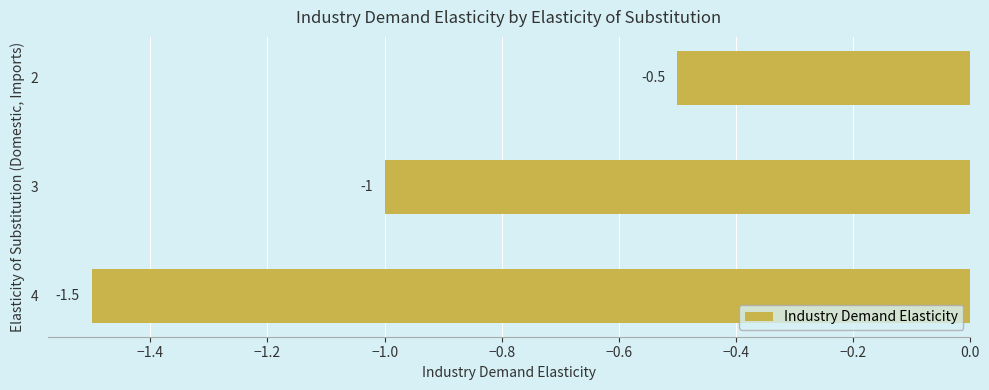

Count the number of values greater than -1.

1